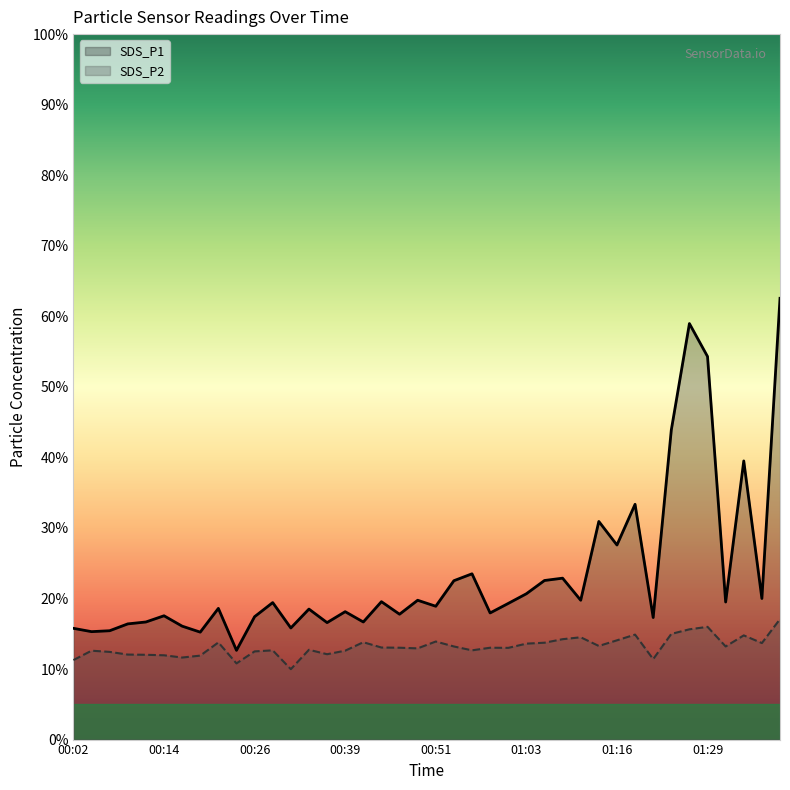

Count the number of data series in this chart.

2